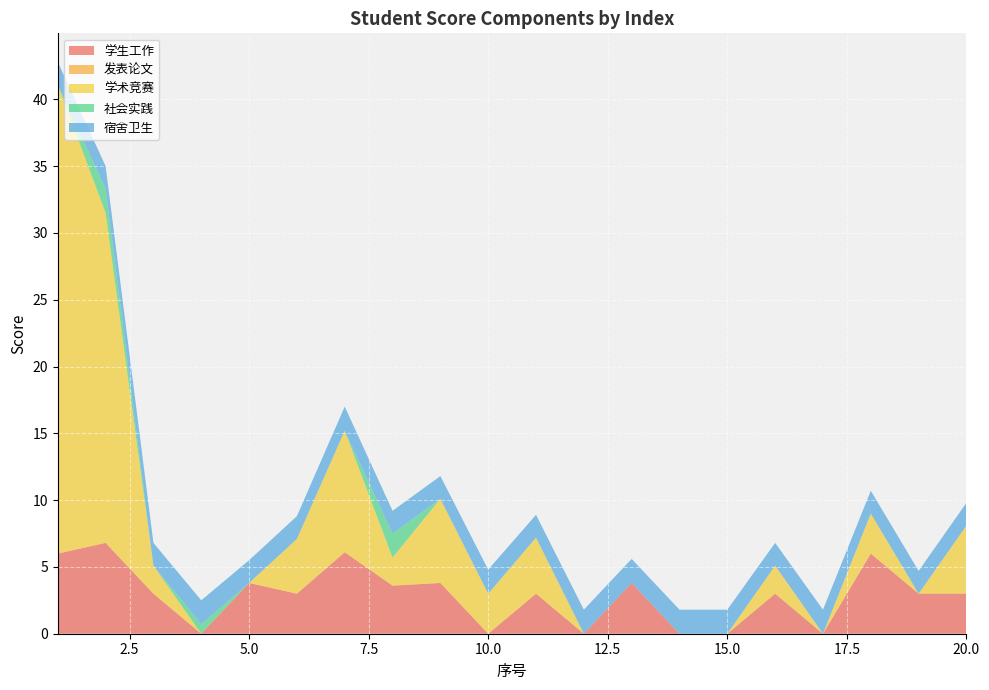

Reading left to right, list all the values displayed in this chart.

学生工作: 1=6.0	2=6.8	3=3.0	4=0.0	5=3.8	6=3.0	7=6.1	8=3.6	9=3.8	10=0.0	11=3.0	12=0.0	13=3.8	14=0.0	15=0.0	16=3.0	17=0.0	18=6.0	19=3.0	20=3.0
发表论文: 1=0.0	2=0.0	3=0.0	4=0.0	5=0.0	6=0.0	7=0.0	8=0.0	9=0.0	10=0.0	11=0.0	12=0.0	13=0.0	14=0.0	15=0.0	16=0.0	17=0.0	18=0.0	19=0.0	20=0.0
学术竞赛: 1=35.1	2=24.7	3=2.1	4=0.0	5=0.0	6=4.1	7=9.1	8=2.1	9=6.3	10=3.0	11=4.2	12=0.0	13=0.0	14=0.0	15=0.0	16=2.1	17=0.0	18=3.0	19=0.0	20=5.1
社会实践: 1=0.0	2=1.8	3=0.0	4=0.7	5=0.0	6=0.0	7=0.0	8=1.8	9=0.0	10=0.0	11=0.0	12=0.0	13=0.0	14=0.0	15=0.0	16=0.0	17=0.0	18=0.0	19=0.0	20=0.0
宿舍卫生: 1=1.7	2=1.7	3=1.7	4=1.8	5=1.7	6=1.7	7=1.8	8=1.7	9=1.7	10=1.8	11=1.7	12=1.8	13=1.8	14=1.8	15=1.8	16=1.7	17=1.8	18=1.7	19=1.7	20=1.7